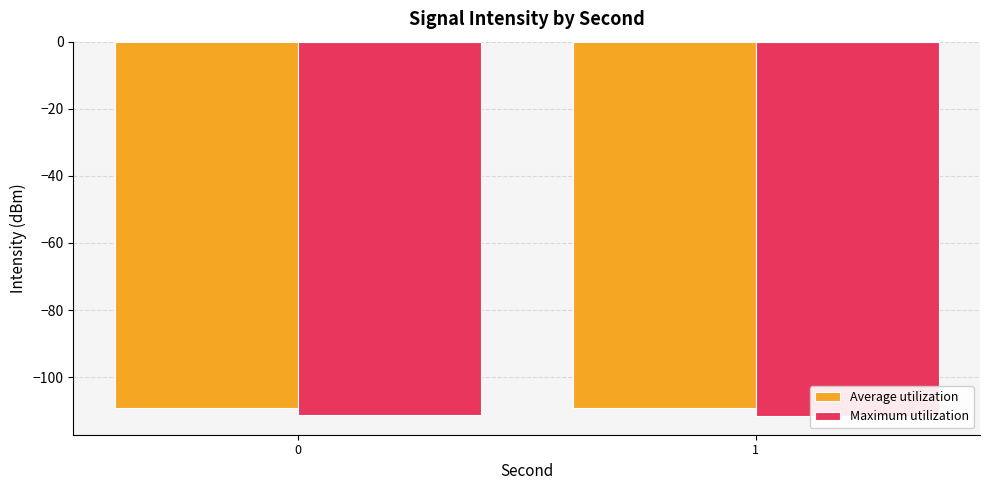

What is the spread (max minus min) of values at 0?

2.2